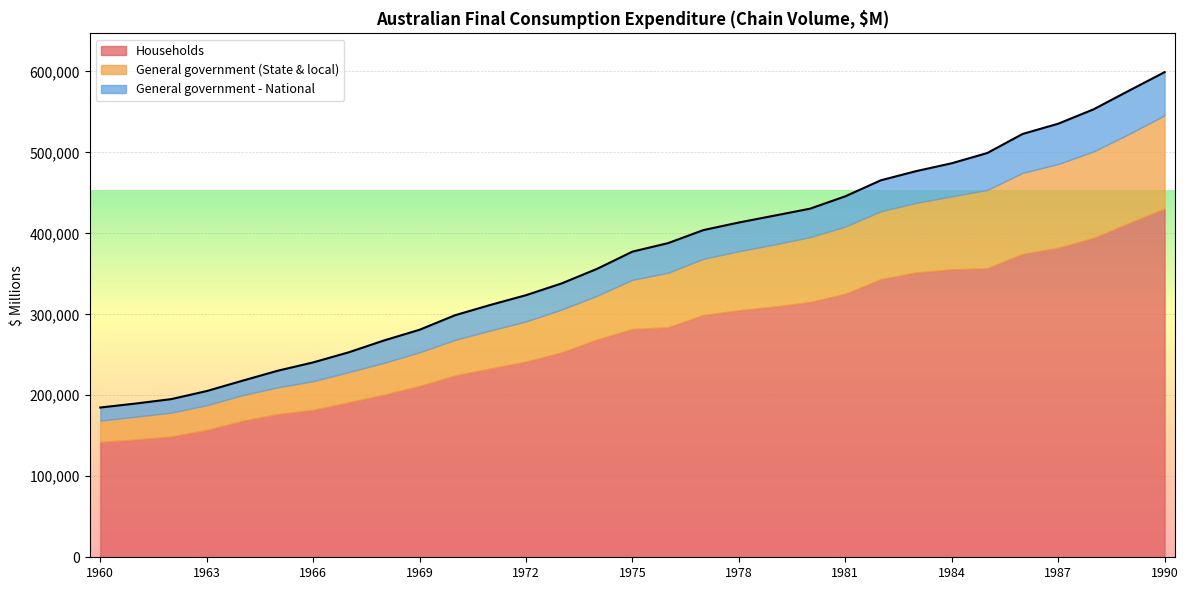

Reading right to left, what are all the values shown in this chart?

Households: 1990=430578	1989=412717	1988=394347	1987=382110	1986=374533	1985=356863	1984=355465	1983=351682	1982=343422	1981=325308	1980=315051	1979=309509	1978=304934	1977=299073	1976=284002	1975=281833	1974=268816	1973=252910	1972=241565	1971=233166	1970=224447	1969=211498	1968=200813	1967=191316	1966=182002	1965=176818	1964=168400	1963=157315	1962=149181	1961=145531	1960=142380
General government (State & local): 1990=115127	1989=110032	1988=106816	1987=103471	1986=100144	1985=96738	1984=90192	1983=85952	1982=83808	1981=83117	1980=80142	1979=76720	1978=73015	1977=69498	1976=67289	1975=60842	1974=54093	1973=52929	1972=49644	1971=46876	1970=44004	1969=41698	1968=39316	1967=37328	1966=35461	1965=32995	1964=31713	1963=30458	1962=29411	1961=28103	1960=26282
General government - National: 1990=53290	1989=53460	1988=51983	1987=49723	1986=48049	1985=45494	1984=40836	1983=39183	1982=38220	1981=37243	1980=35150	1979=35602	1978=35394	1977=35424	1976=36526	1975=34724	1974=33164	1973=32229	1972=32403	1971=31583	1970=30410	1969=27729	1968=27611	1967=24398	1966=23143	1965=20504	1964=17804	1963=17467	1962=16682	1961=16205	1960=16233